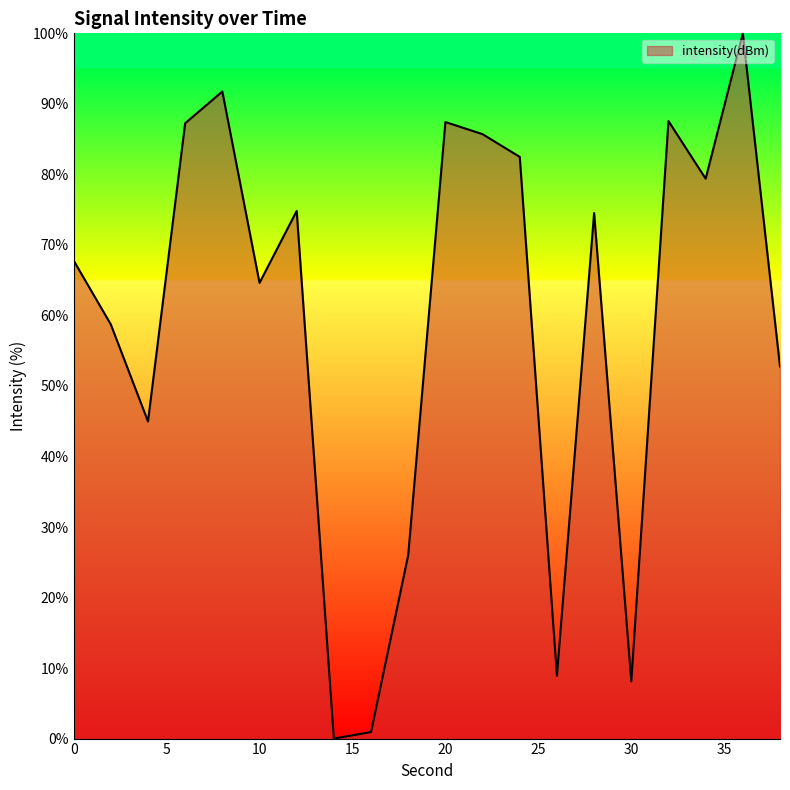

What is the greatest value displayed?

100.0